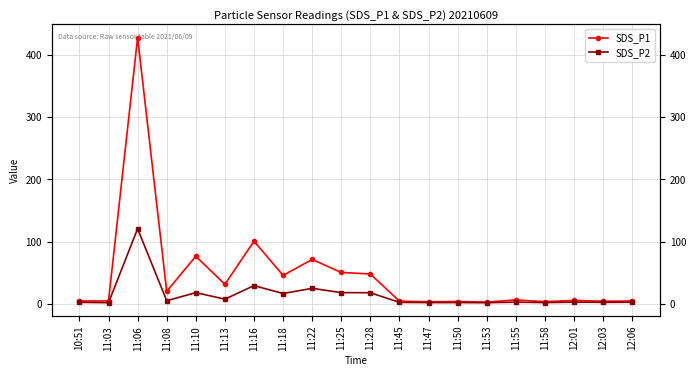

What is the label of the 20th point from the left?

12:06